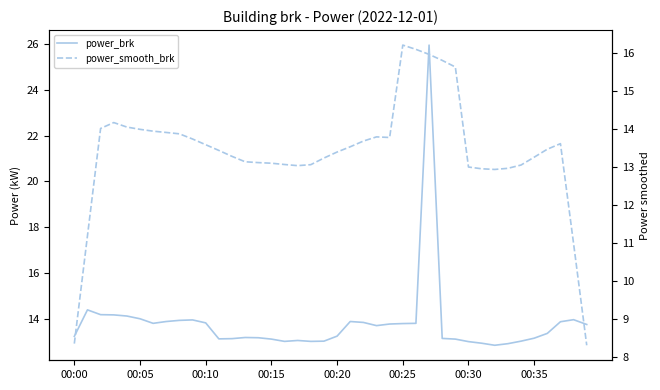

How many interior local peaks does the power_brk series have?

7